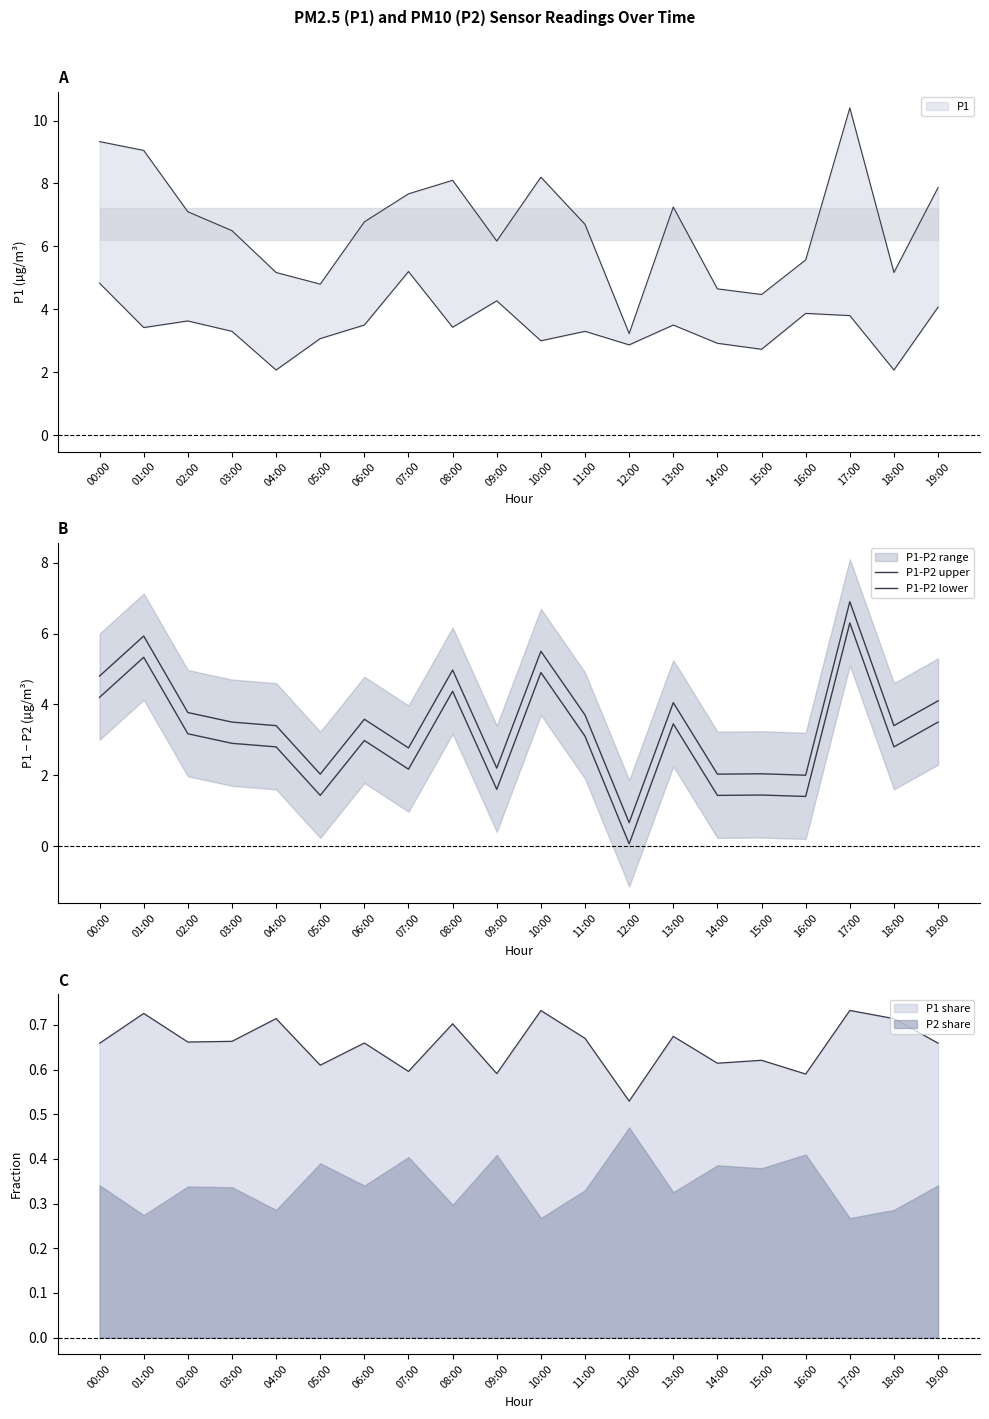

Which series changed the most between 06:00 and 17:00?

P1-P2 upper